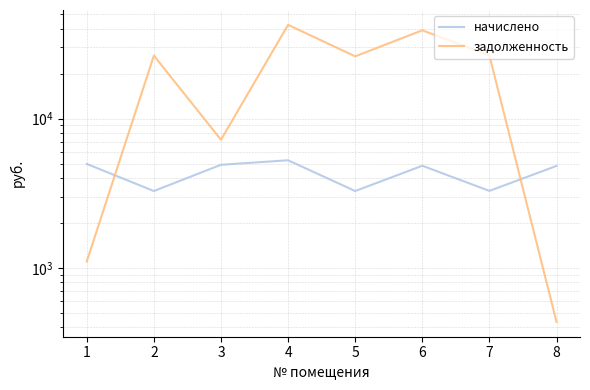

Where is the first local minimum for начислено?

2